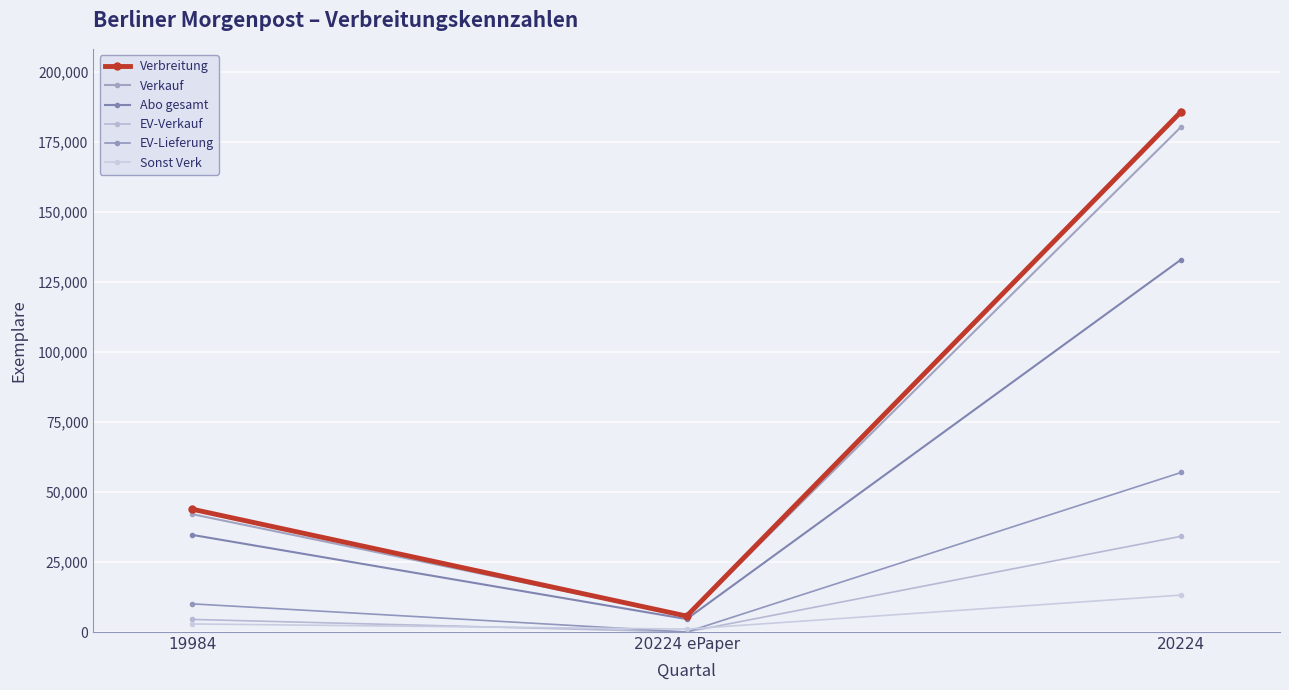

Where is EV-Verkauf nearest to the value 17104?

19984